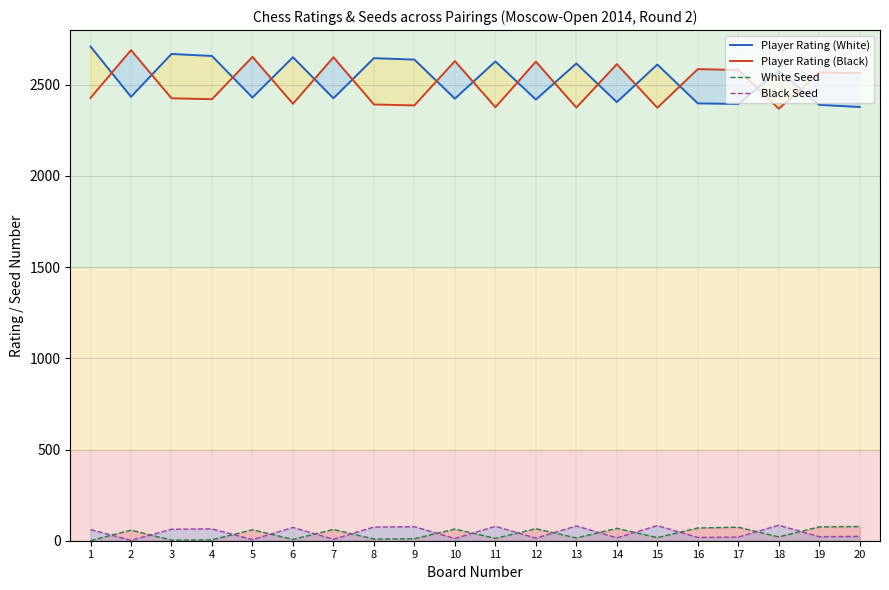

Reading left to right, extract all data points from this chart.

Player Rating (White): 1=2710	2=2434	3=2669	4=2658	5=2430	6=2651	7=2426	8=2646	9=2638	10=2424	11=2628	12=2419	13=2617	14=2405	15=2611	16=2398	17=2395	18=2577	19=2390	20=2378
Player Rating (Black): 1=2428	2=2690	3=2426	4=2421	5=2653	6=2396	7=2651	8=2392	9=2387	10=2630	11=2377	12=2627	13=2375	14=2613	15=2374	16=2586	17=2581	18=2369	19=2568	20=2564
White Seed: 1=1	2=58	3=3	4=5	5=60	6=7	7=62	8=9	9=11	10=64	11=13	12=66	13=15	14=68	15=17	16=70	17=74	18=21	19=76	20=78
Black Seed: 1=61	2=2	3=63	4=65	5=6	6=73	7=8	8=75	9=77	10=12	11=79	12=14	13=81	14=16	15=83	16=18	17=20	18=85	19=22	20=24